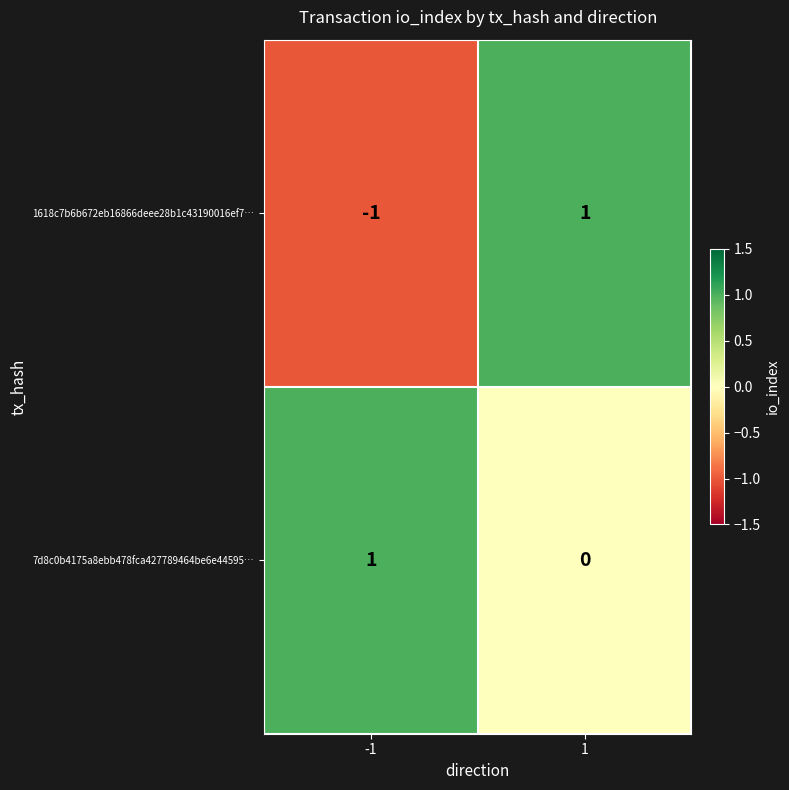

Which series has the widest spread of values?

1618c7b6b672eb16866deee28b1c43190016ef7…